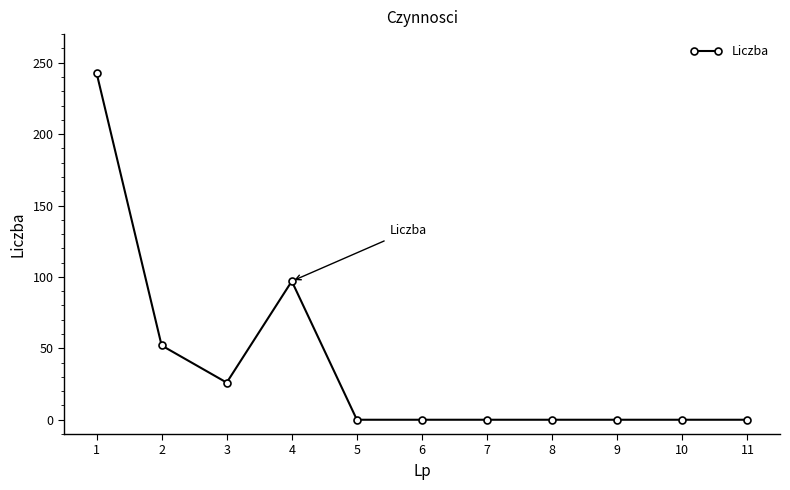

What is the difference between the values at 4 and 10?

97